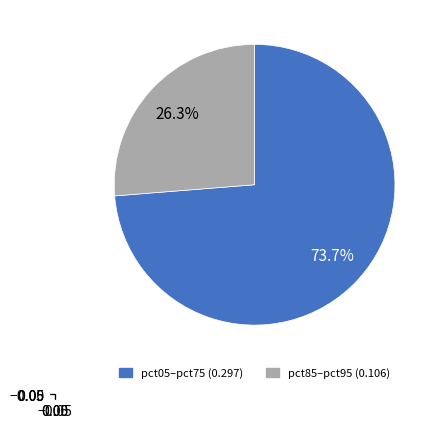

Is there a majority slice in this chart?

Yes